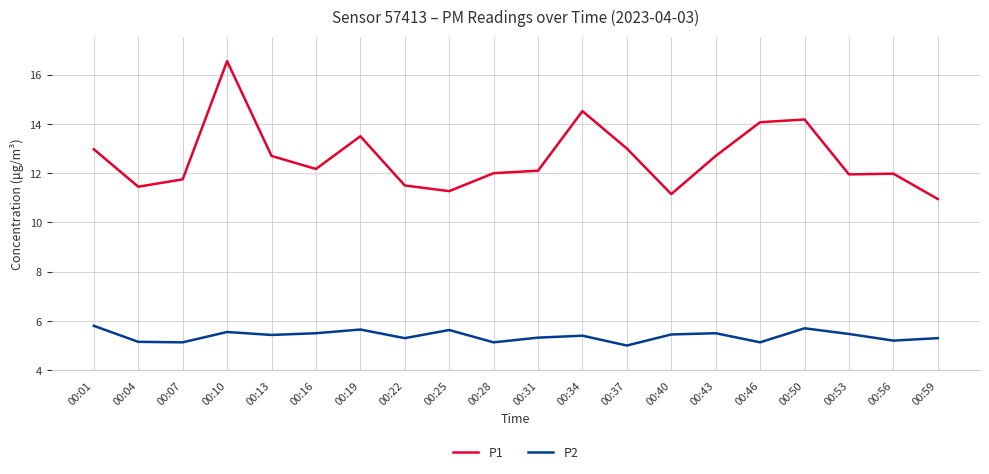

What is the spread (max minus min) of values at 00:34?

9.1